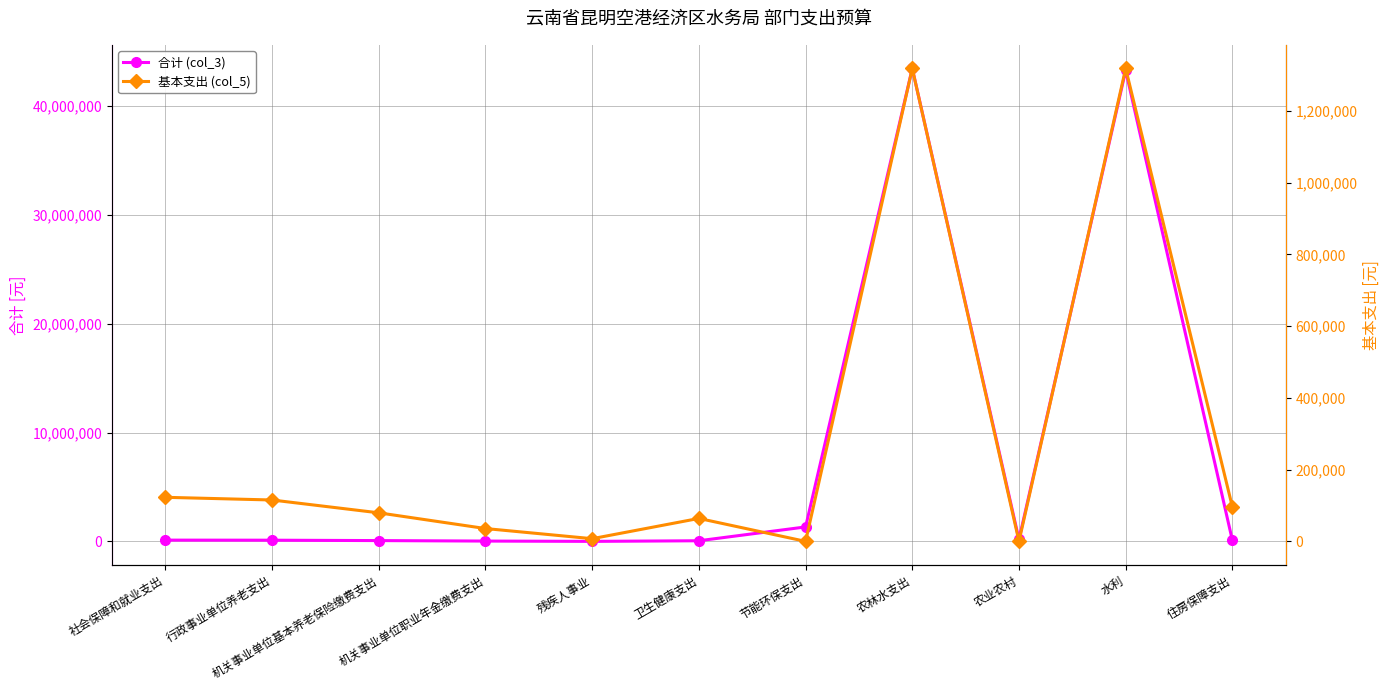

What is the average value of the 合计 (col_3) series?

8069355